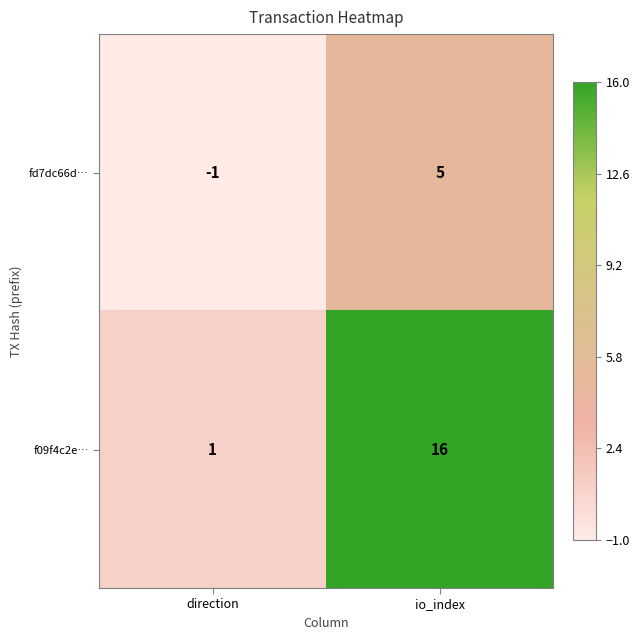

What is the difference between the f09f4c2e… values at direction and io_index?

15